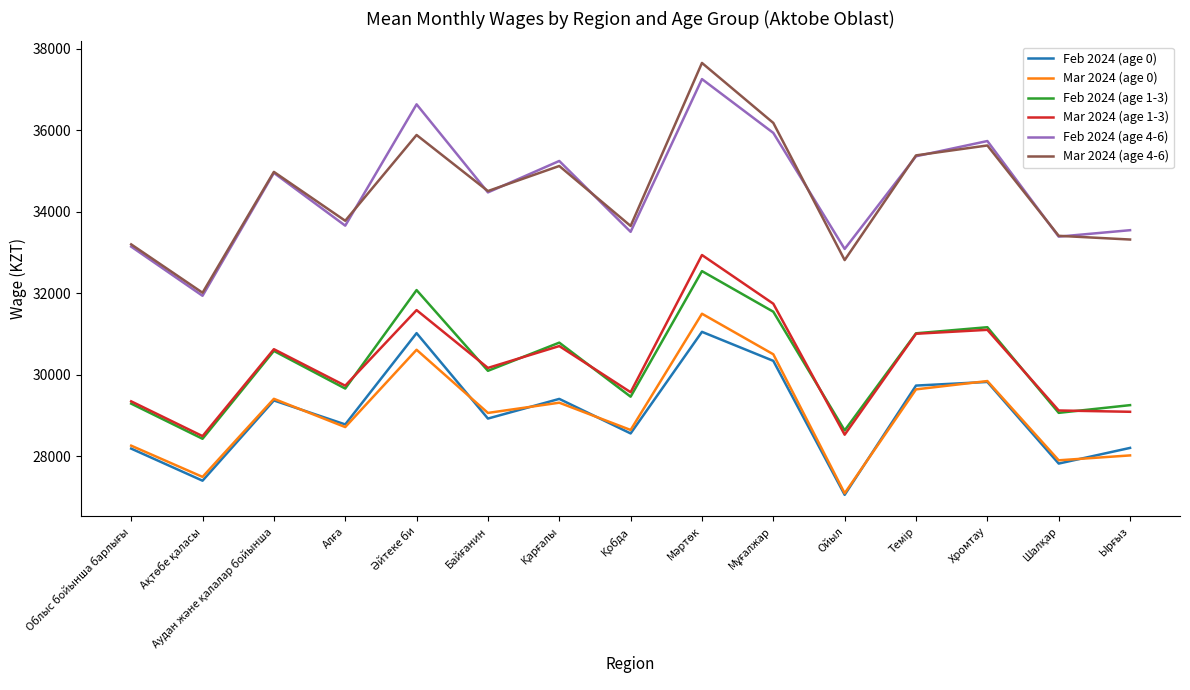

How many lines are shown in the chart?

6